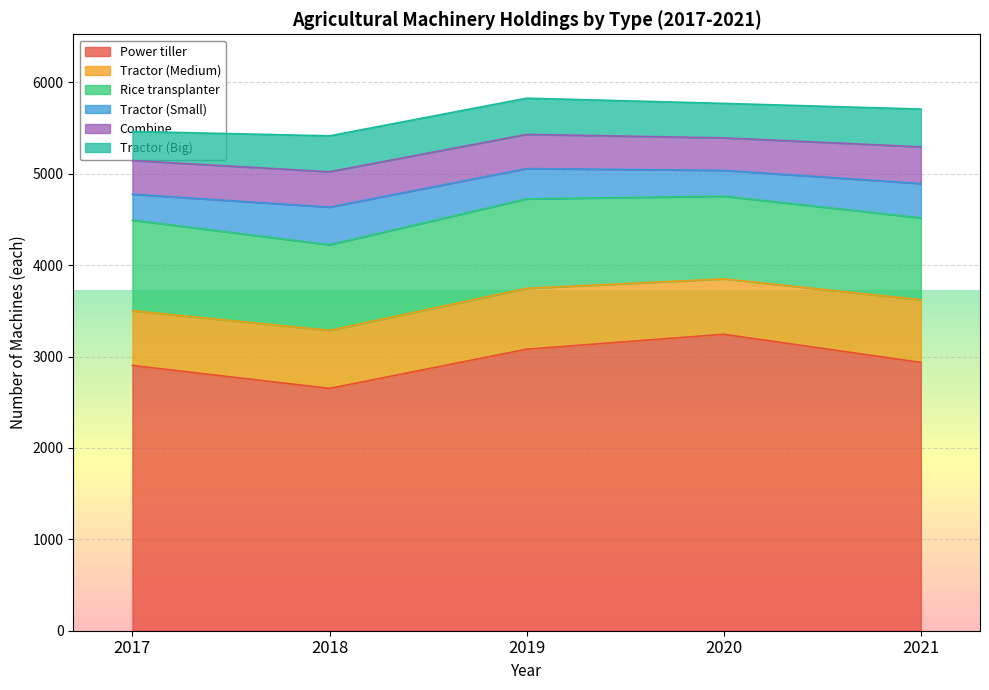

The value of Power tiller at 2020 is 3243. True or false?

True